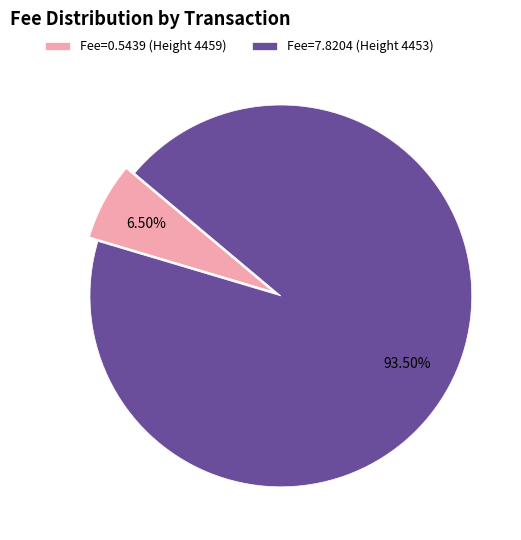

What portion of the pie excludes Fee=7.8204 (Height 4453)?

6.5%